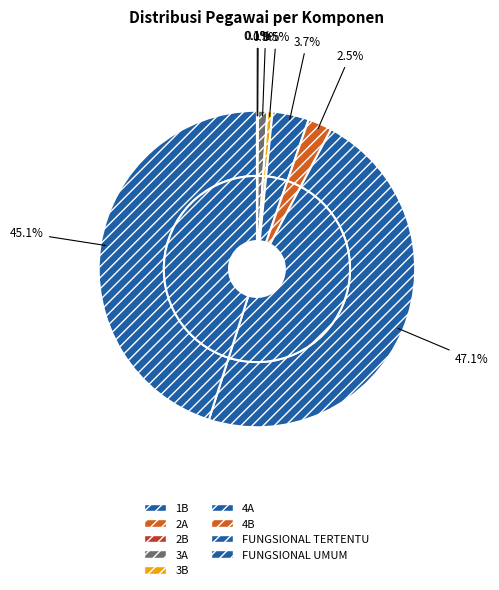

Count the number of slices in the pie.

9